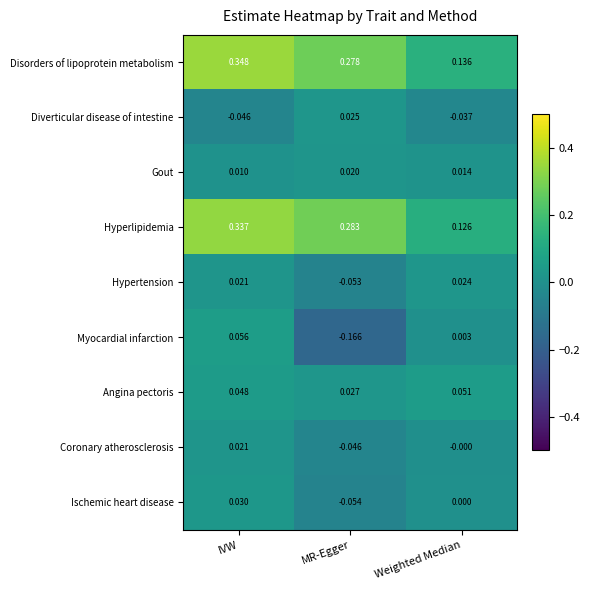

At which category does the chart reach its peak across all series?

IVW